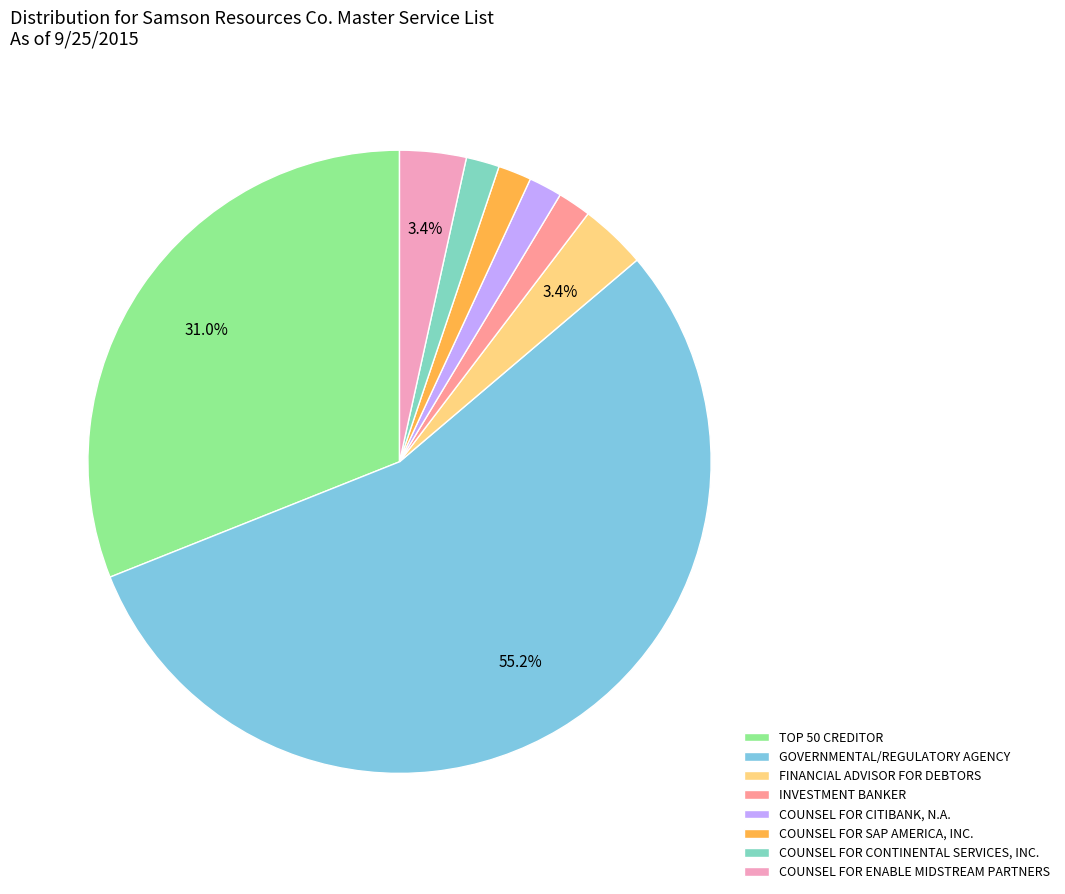

To the nearest percent, what is the difference between the largest and smallest slice percentages?

53%